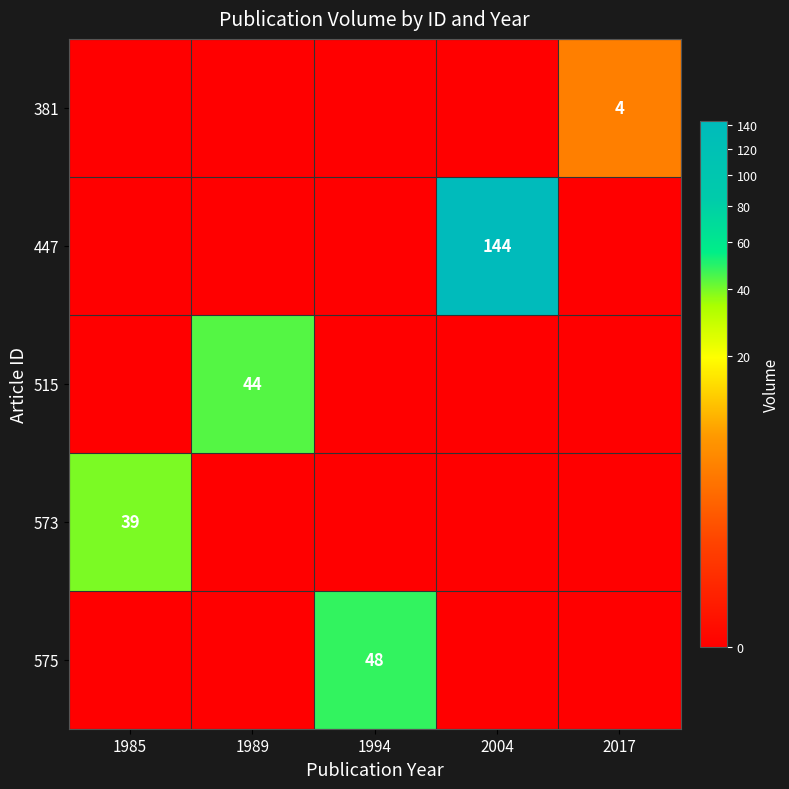

Is it true that 381 equals 4 at 2017?

True